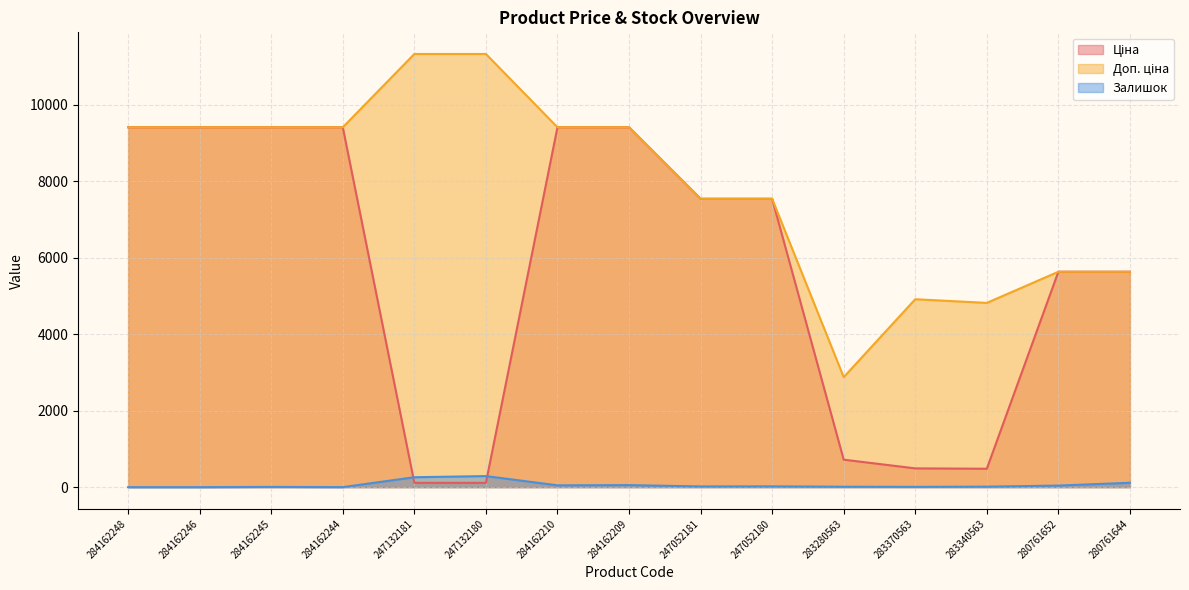

What position from the left is 280761644?

15